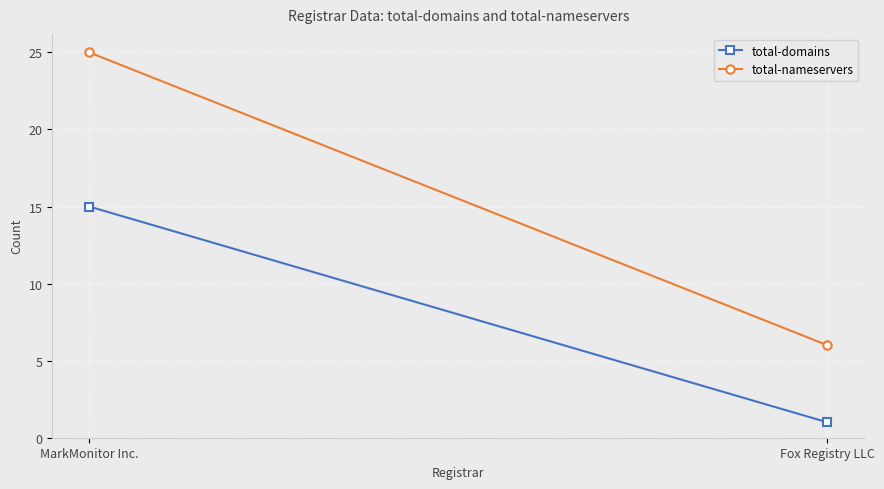

What is the difference between the highest and lowest values at Fox Registry LLC?

5